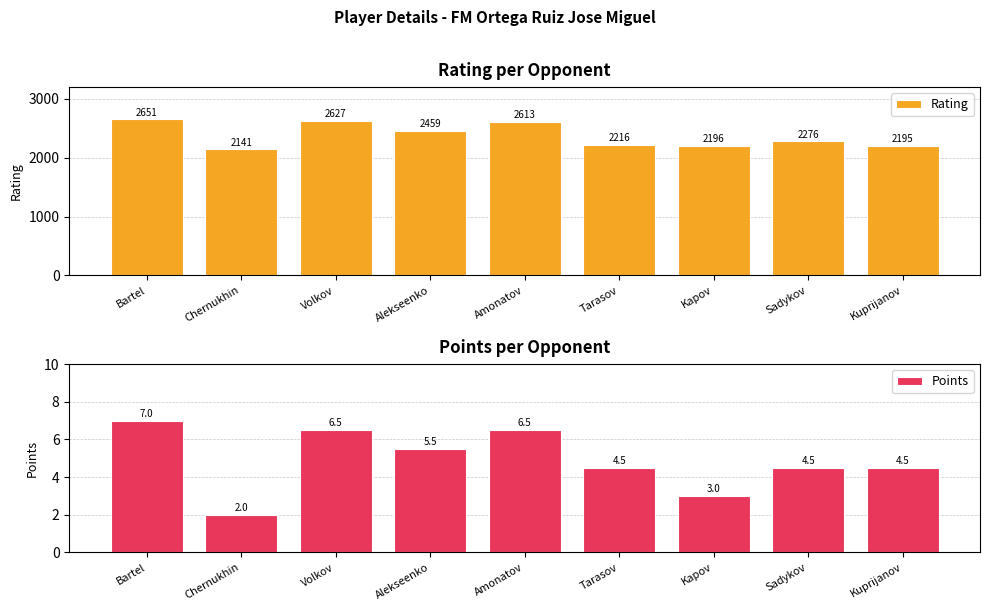

Read the Points value at Alekseenko.

5.5